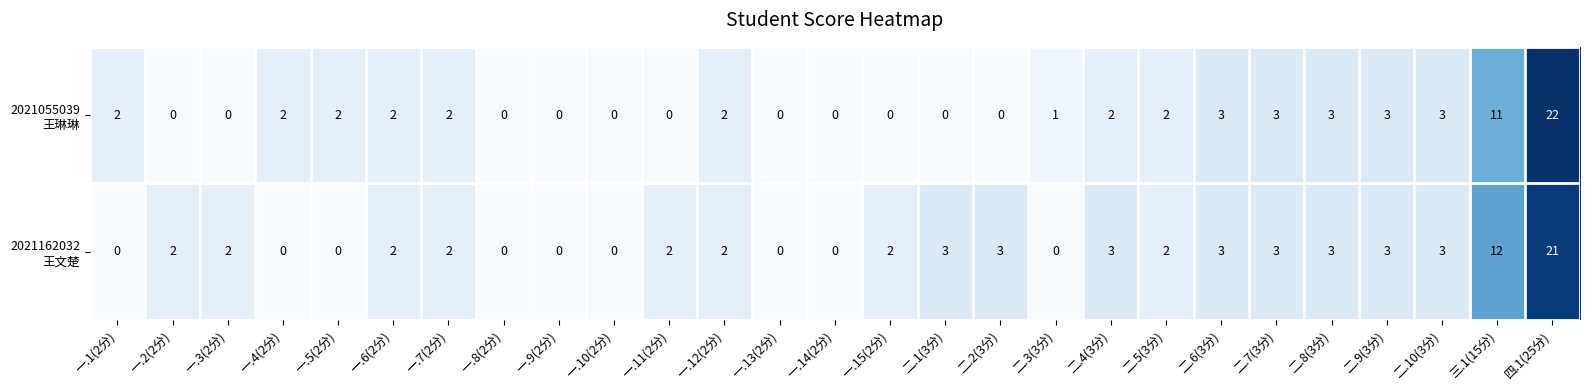

Count the number of data series in this chart.

2